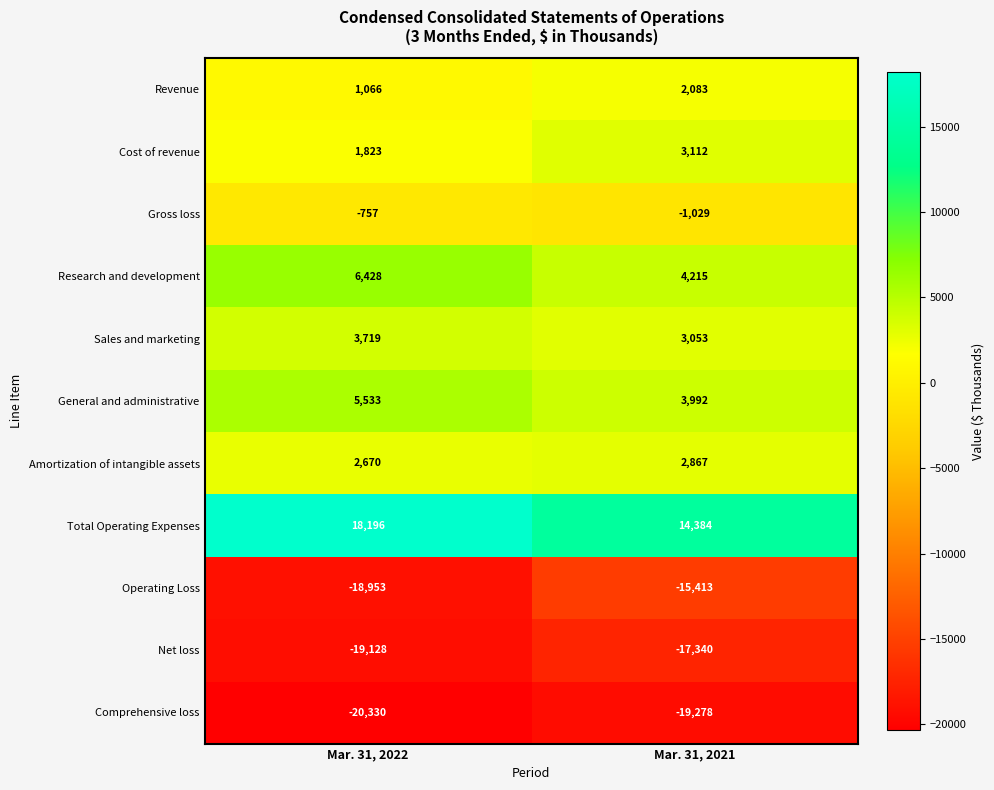

Rank the series at Mar. 31, 2022 from highest to lowest value.

Total Operating Expenses, Research and development, General and administrative, Sales and marketing, Amortization of intangible assets, Cost of revenue, Revenue, Gross loss, Operating Loss, Net loss, Comprehensive loss